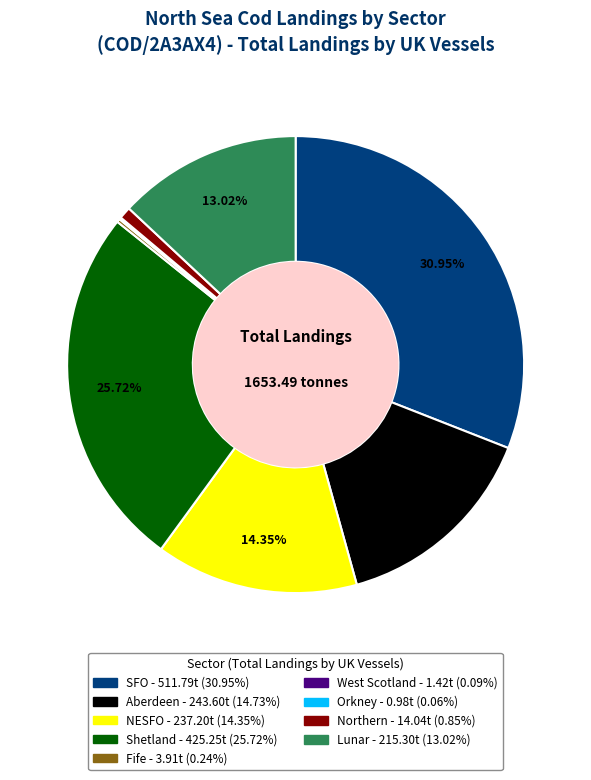

Approximately how many times larger is the value at Shetland compared to Aberdeen?

1.7